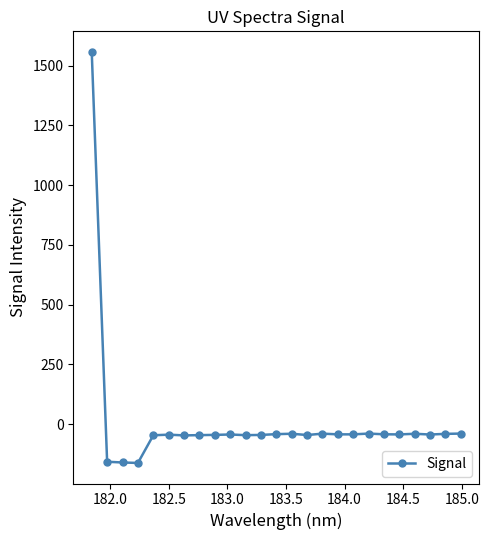

What is the value of the 16th point from the left?

-40.4